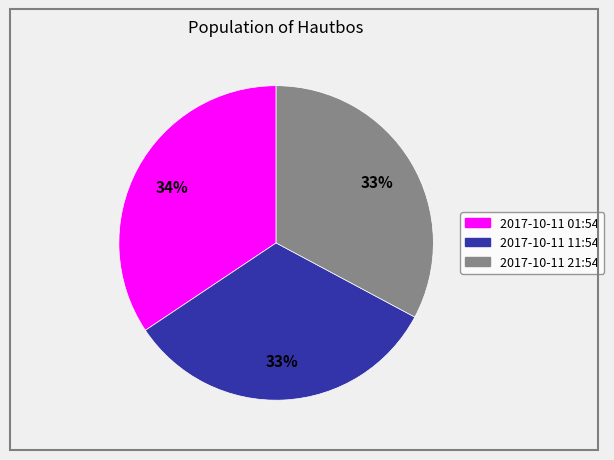

Is there any slice that represents more than half of the pie?

No